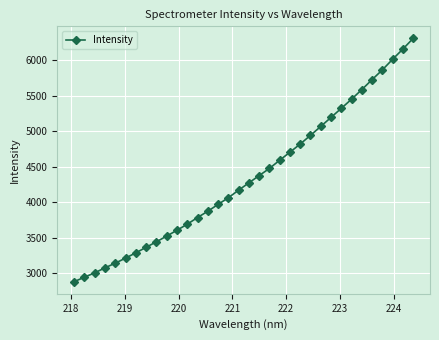

What is the maximum value shown in the chart?

6303.6